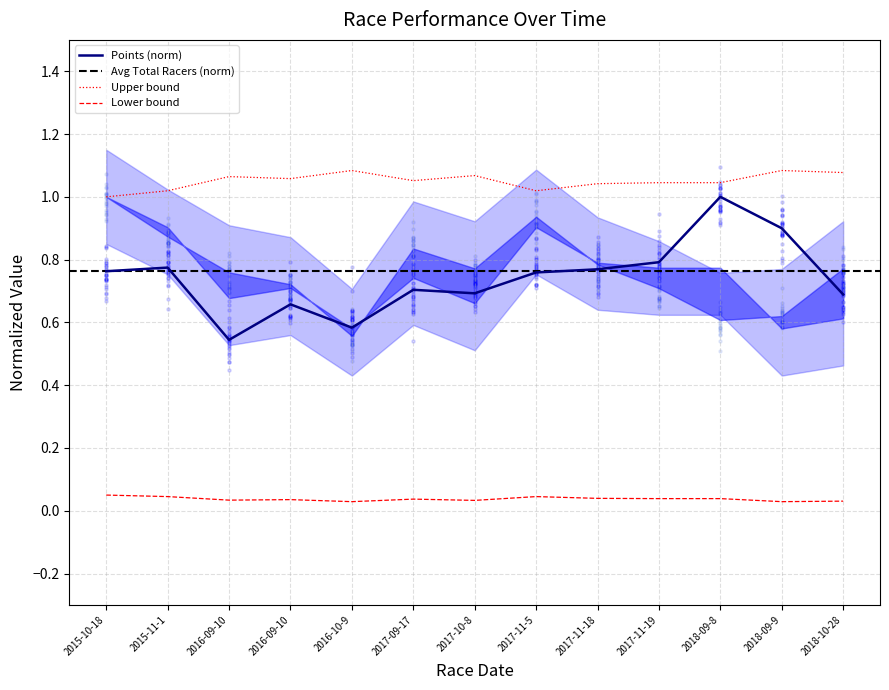

What is the total value across all series at 2018-09-8?

2.0